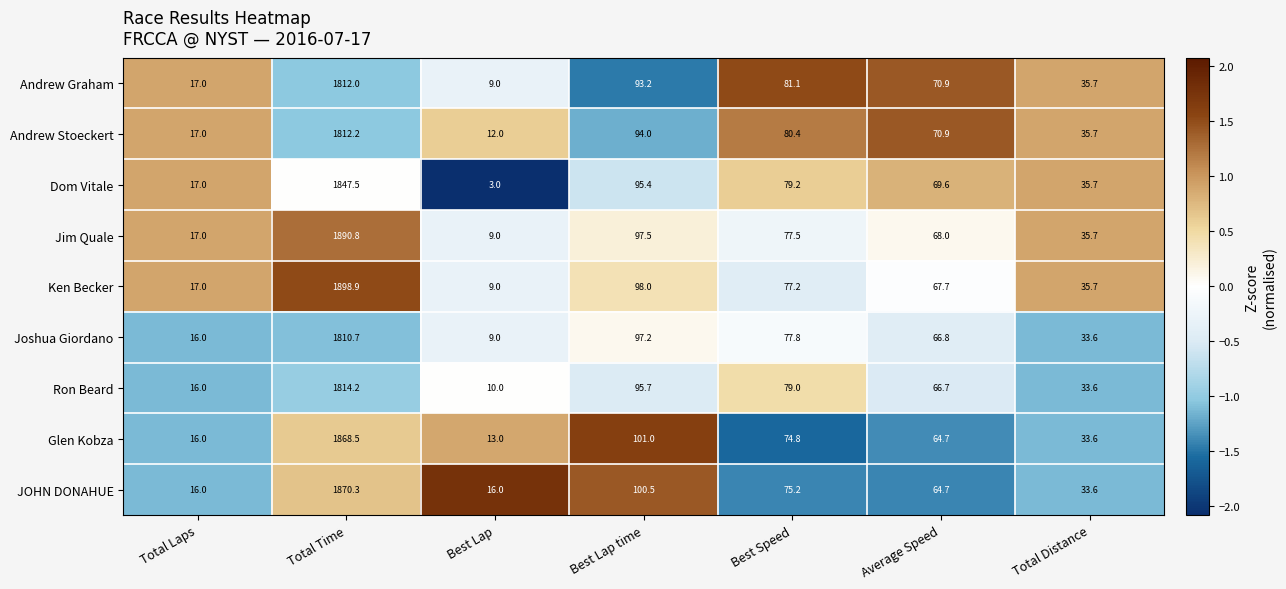

At which label does Jim Quale reach its minimum?

Best Lap